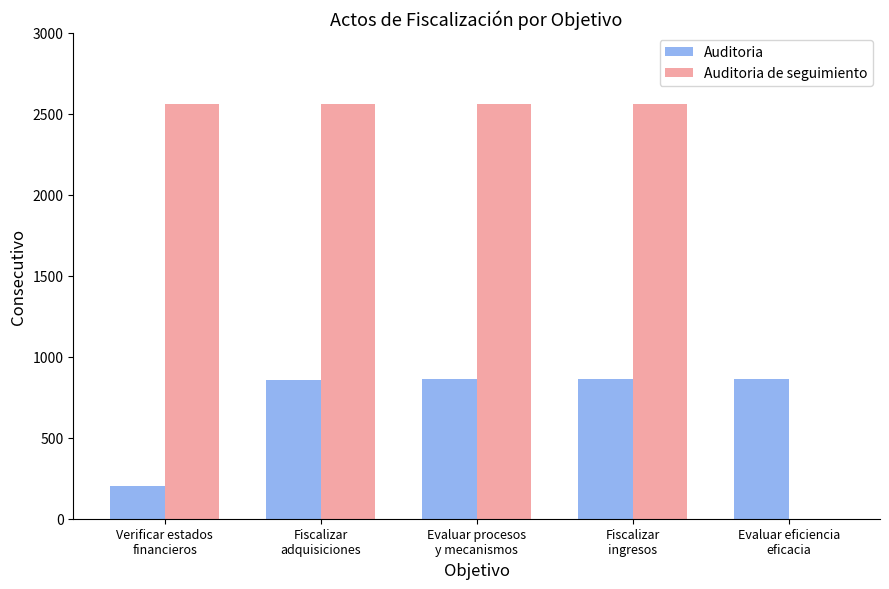

What is the maximum value for Auditoria de seguimiento?

2563